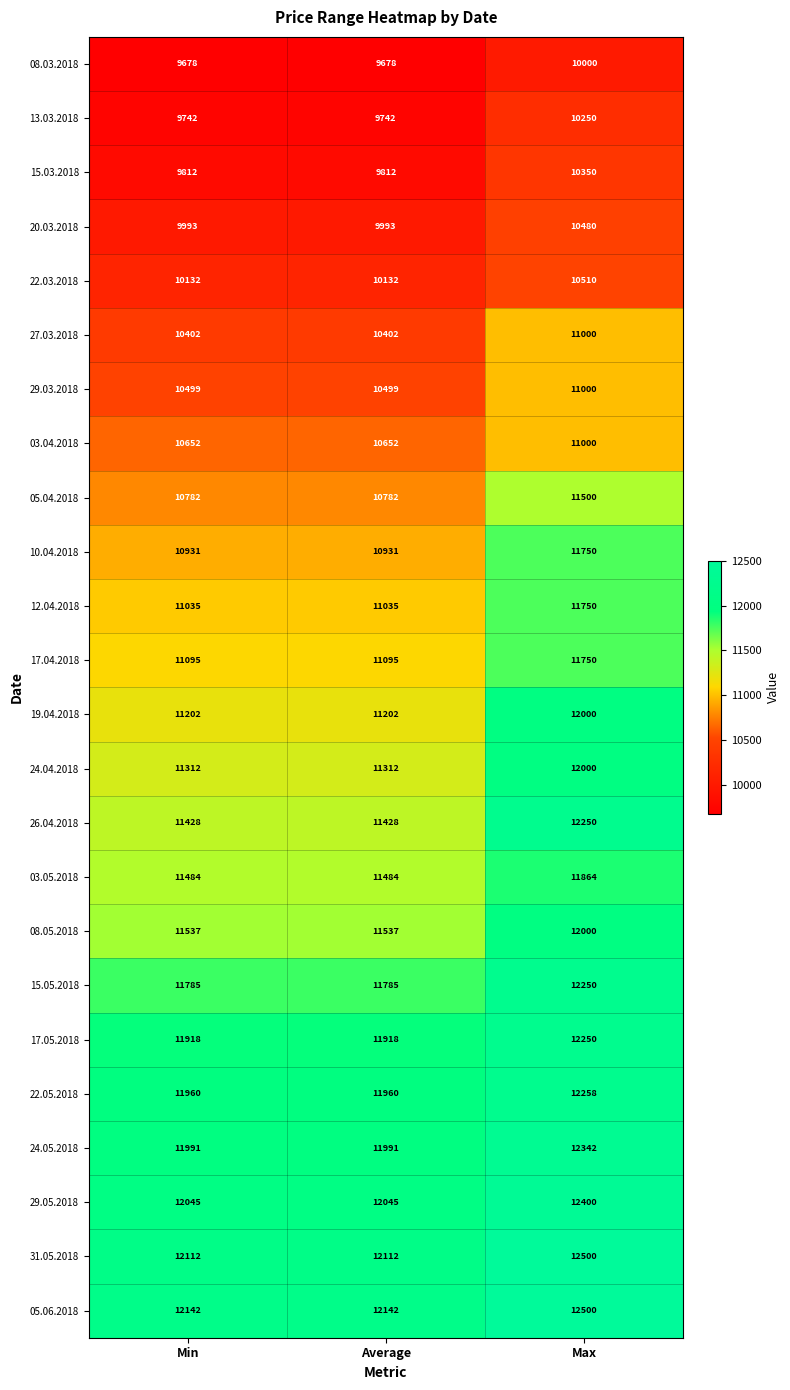

Which series has the largest total across all categories?

05.06.2018